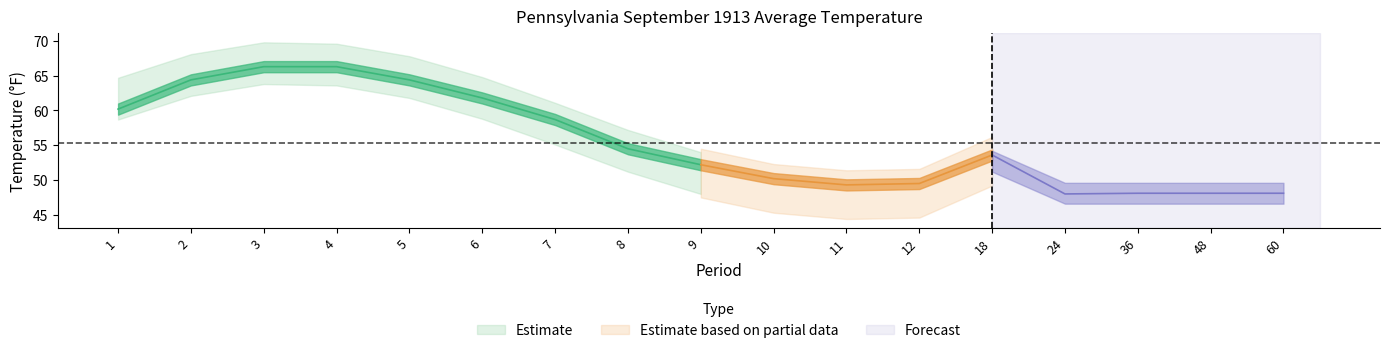

Is this an area chart (filled region under the line)?

No